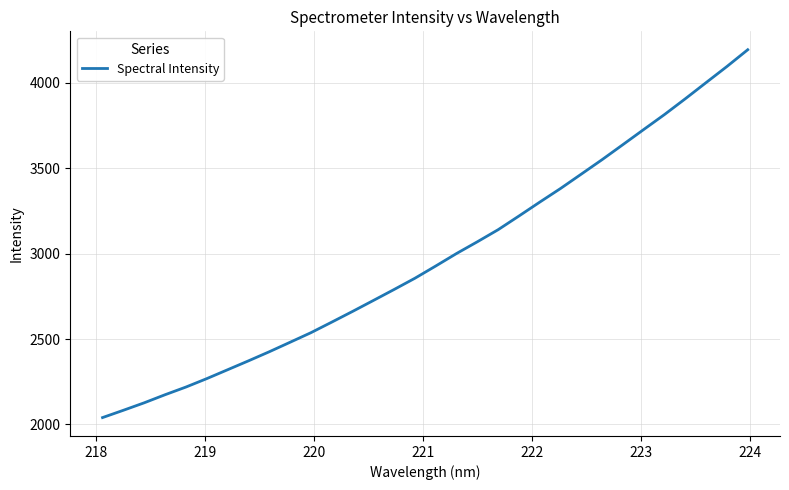

True or false: the data has more than 2 interior local peaks.

False